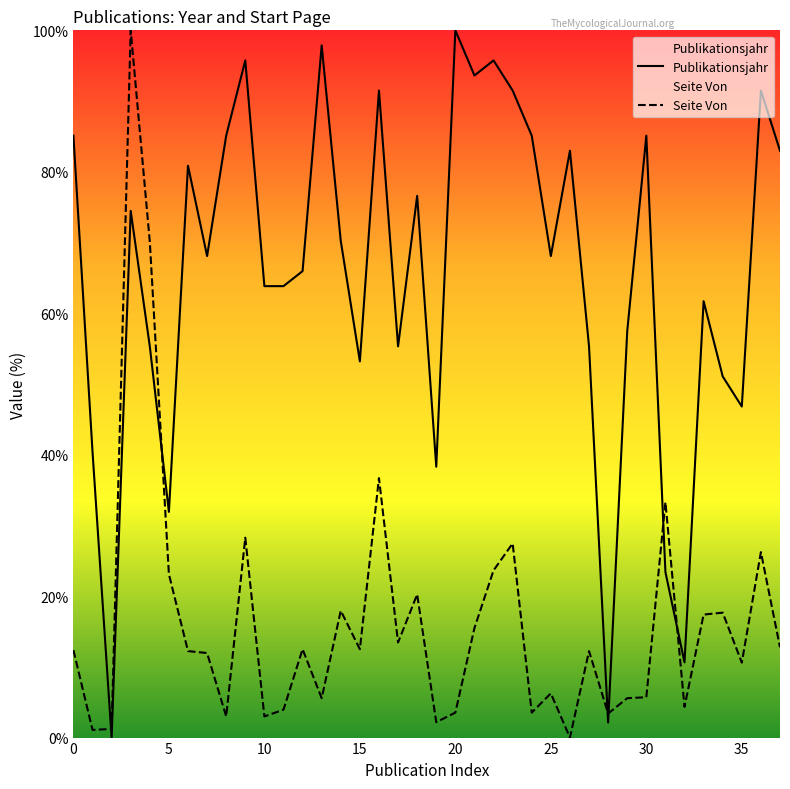

How many intersections are there between Seite Von and Publikationsjahr?

6